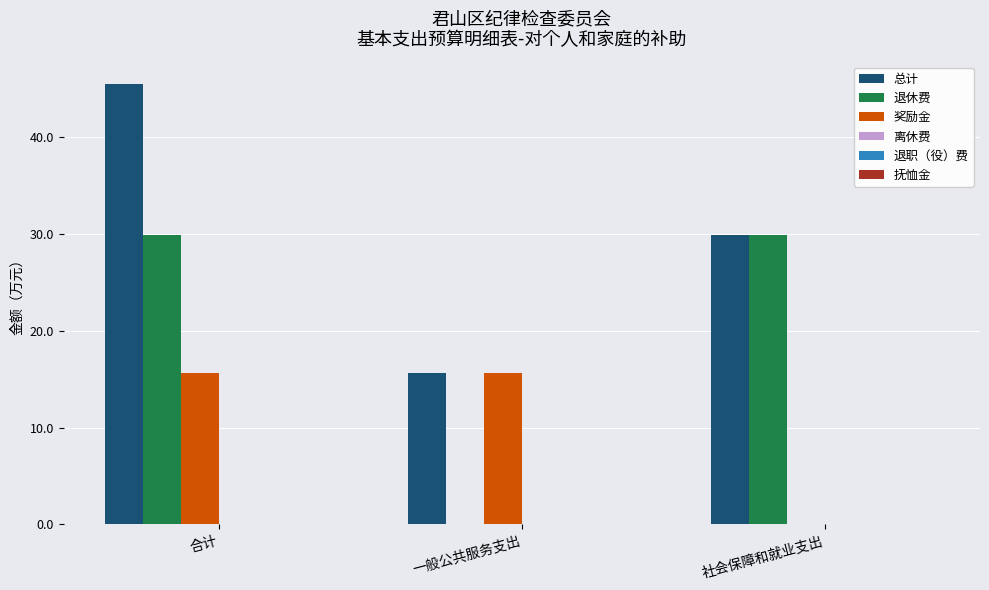

What is the sum of all 退休费 values?

59.8